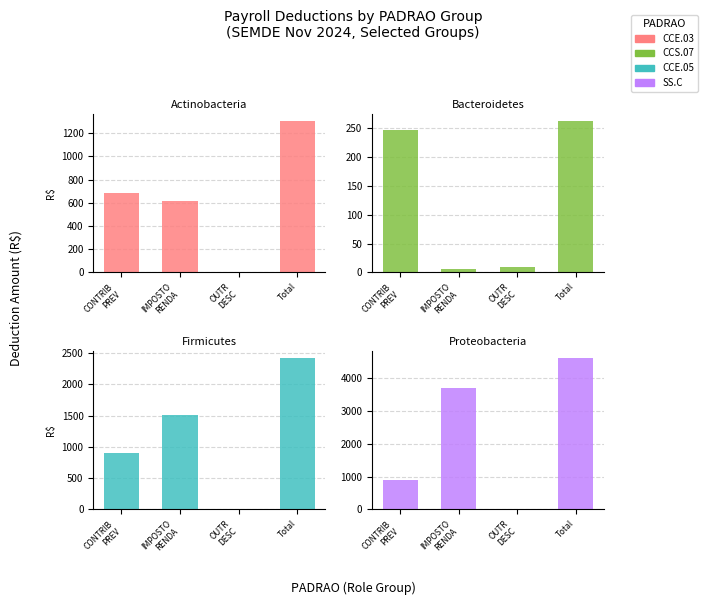

What position from the left is OUTR
DESC?

3